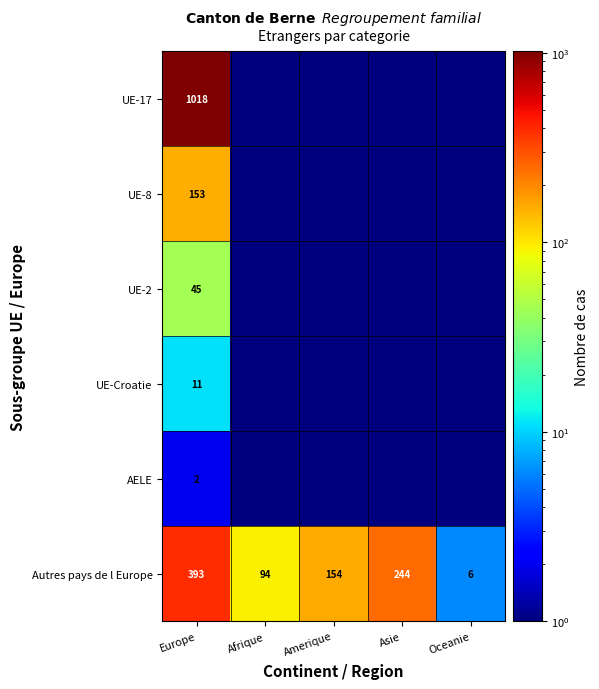

What is the average value of the Autres pays de l Europe series?

178.2